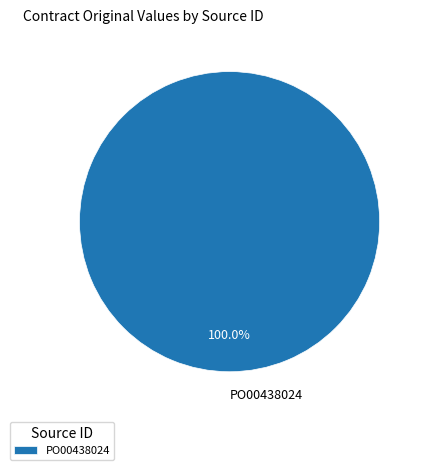

Rank the categories by value from lowest to highest.

PO00438024